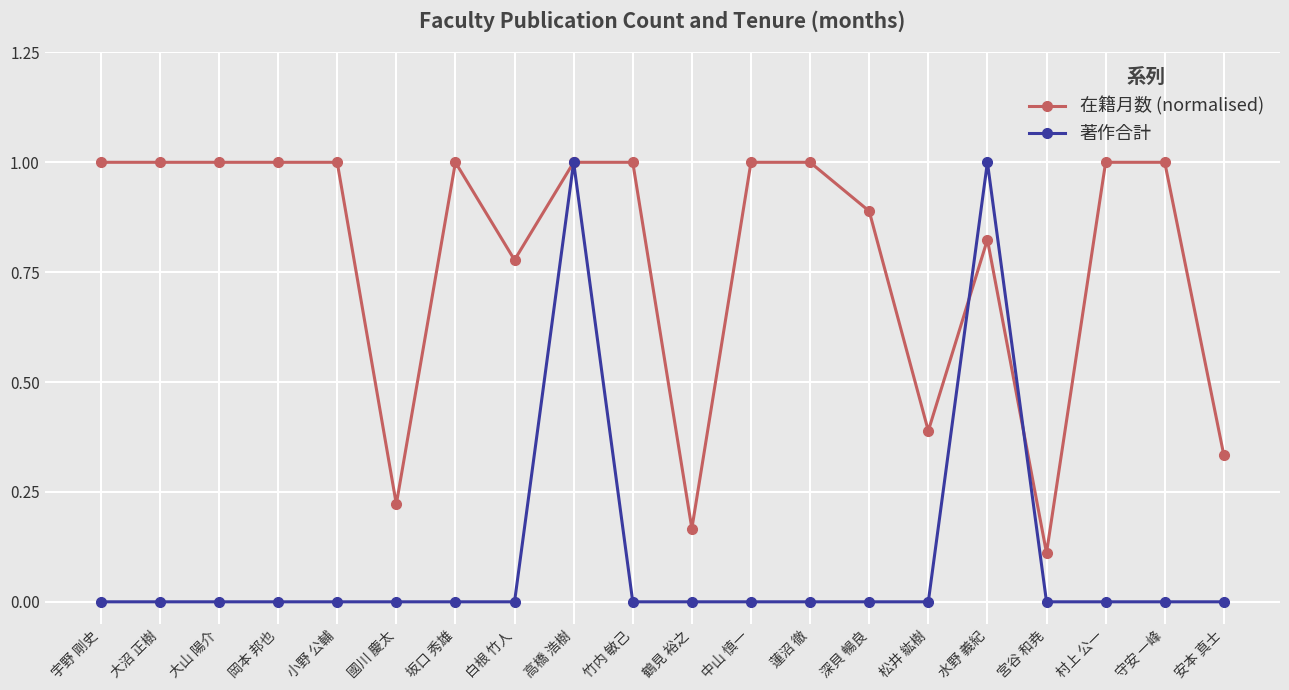

What is the label of the 6th point from the left?

國川 慶太